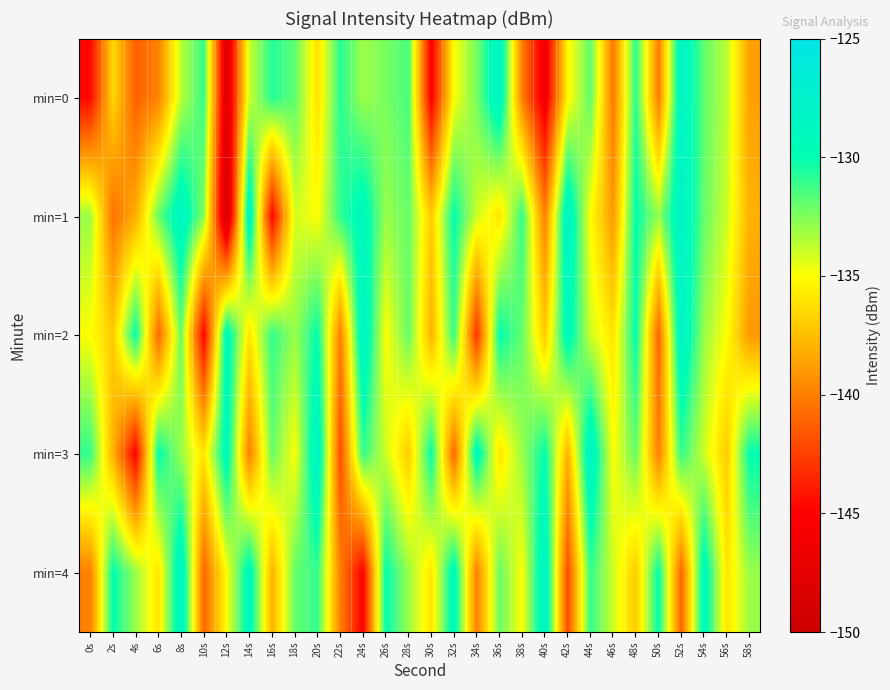

How many distinct data groups are displayed?

5